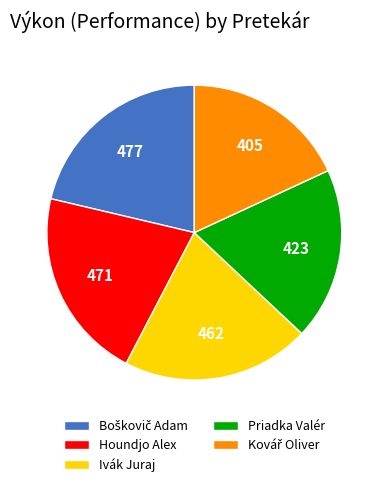

Is it true that Priadka Valér is 19% of the pie?

True